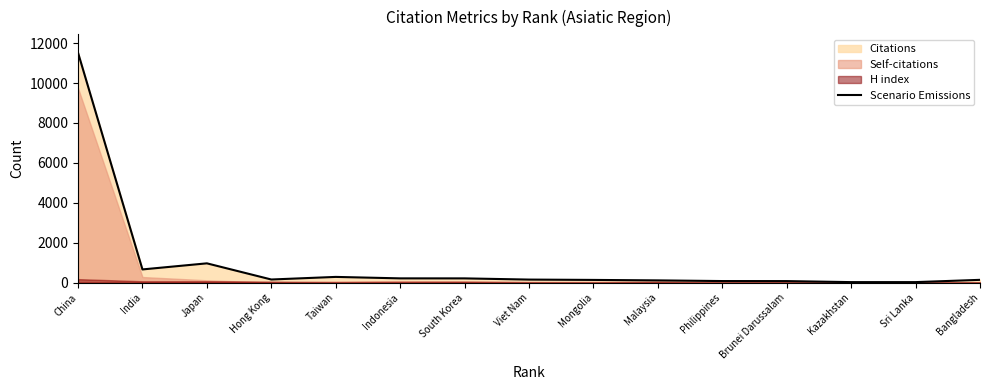

What is the label of the 3rd point from the left?

Japan